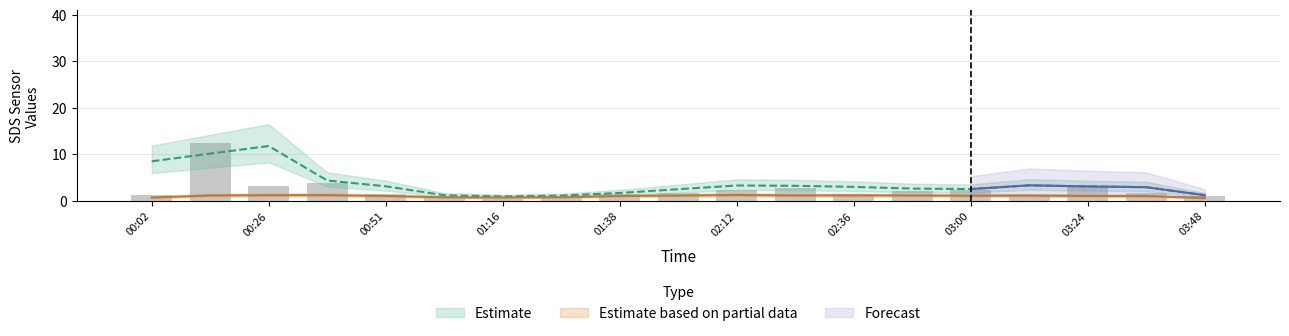

What is the change in value from 00:51 to 02:24?

+1.4